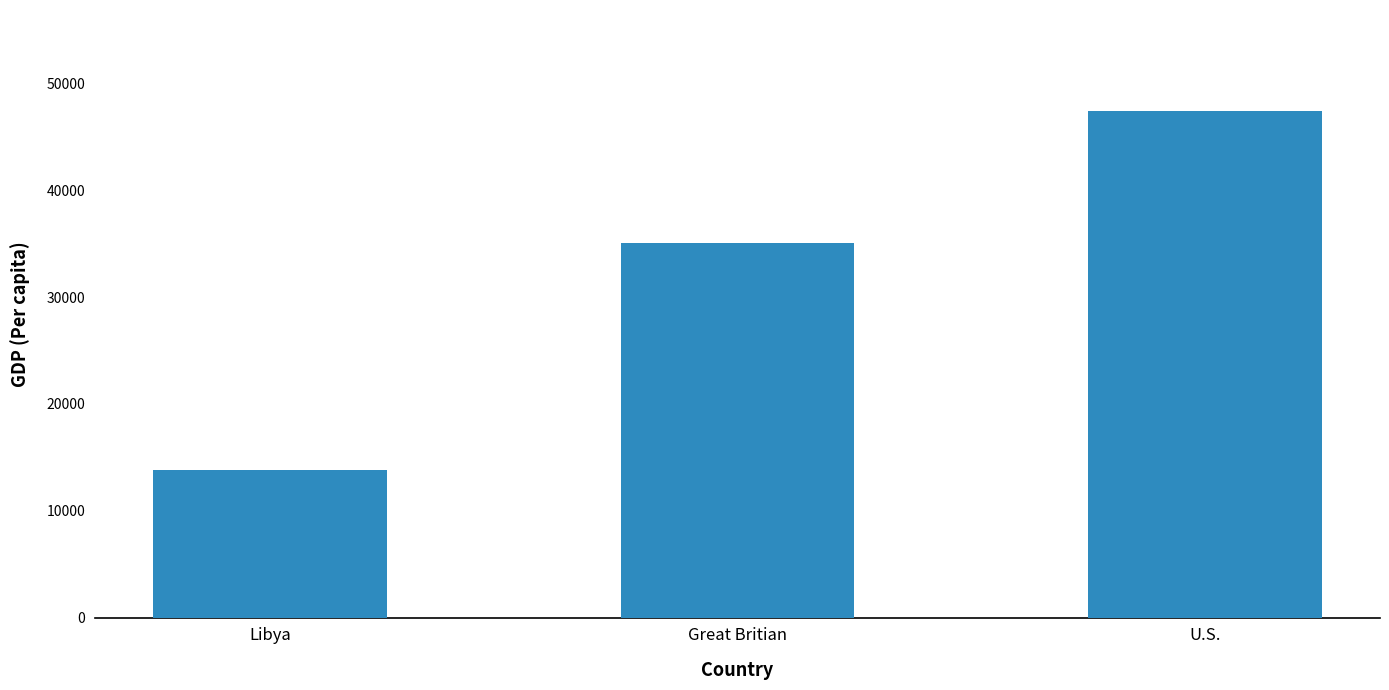

What is the label of the 2nd bar from the left?

Great Britian